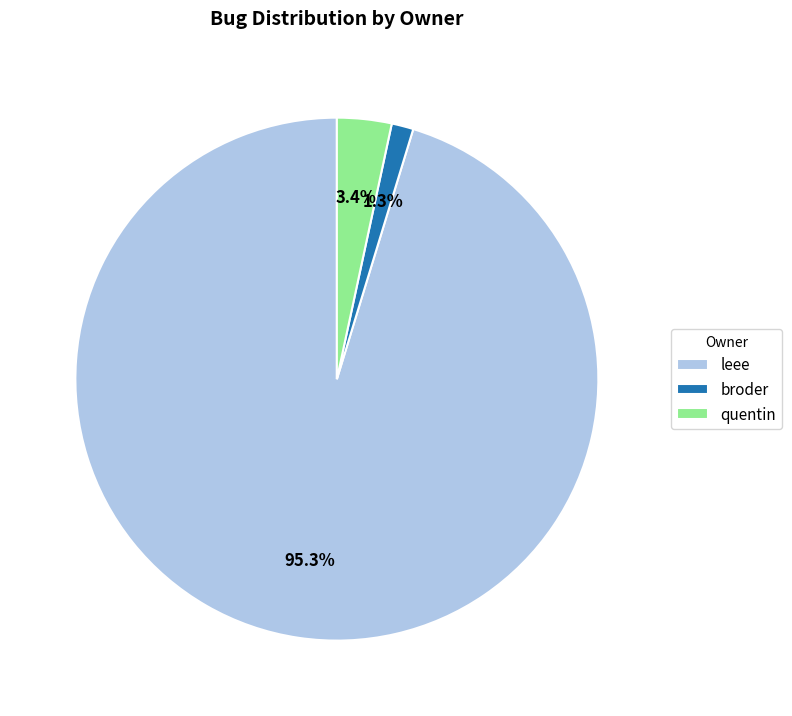

How many slices are in this pie chart?

3